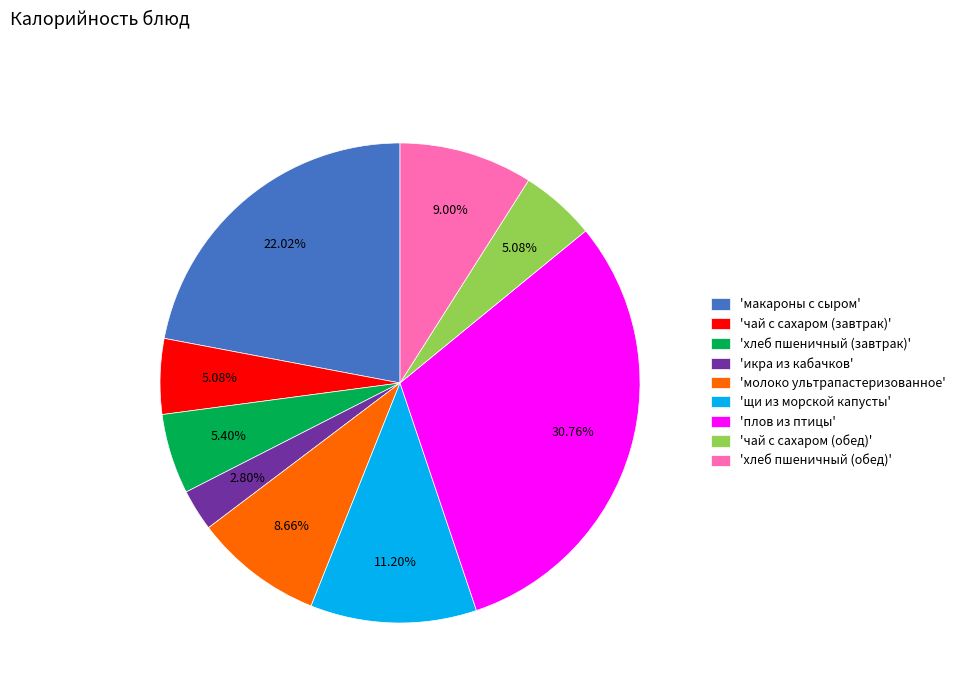

Is the sum of 'макароны с сыром' and 'плов из птицы' greater than half?

Yes